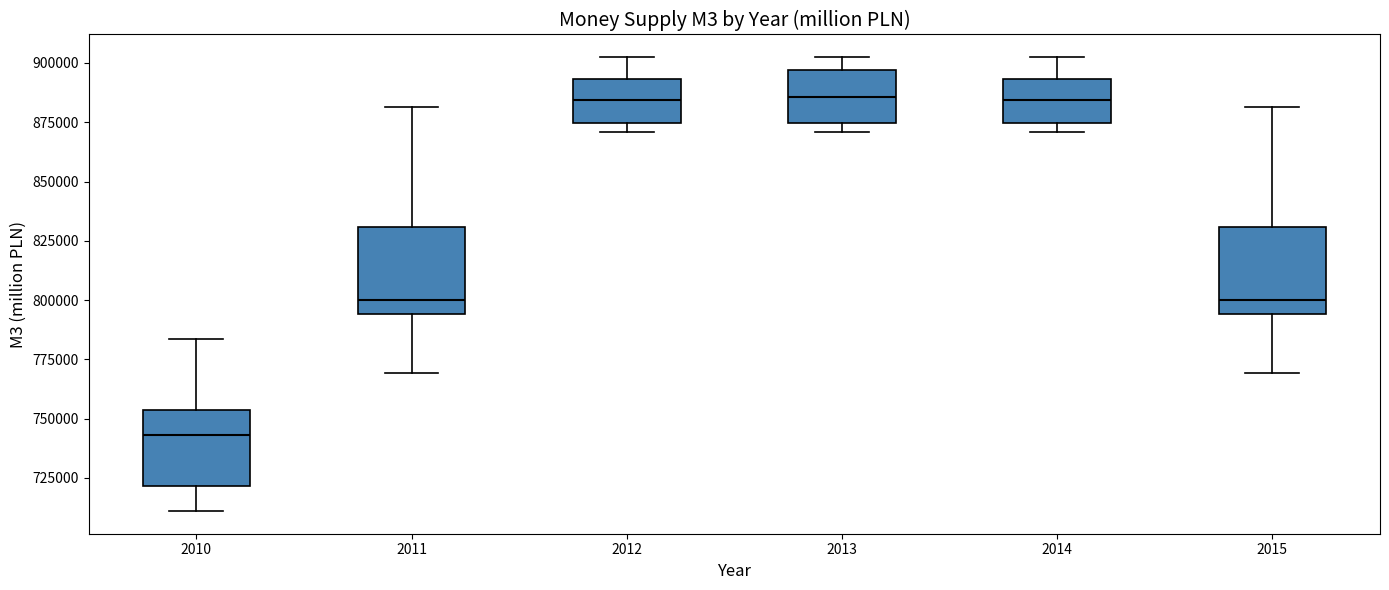

Reading left to right, transcribe this box plot: for each box, give where its median line is, the range the box spans, and where its two whiskers end, as read against the y-axis. The values are not printed on the chart, so give them approximately, as read against the axis.

2010: median 745000, box 720000 to 755000, whiskers 710000 to 785000
2011: median 800000, box 795000 to 830000, whiskers 770000 to 880000
2012: median 885000, box 875000 to 895000, whiskers 870000 to 900000
2013: median 885000, box 875000 to 895000, whiskers 870000 to 900000
2014: median 885000, box 875000 to 895000, whiskers 870000 to 900000
2015: median 800000, box 795000 to 830000, whiskers 770000 to 880000